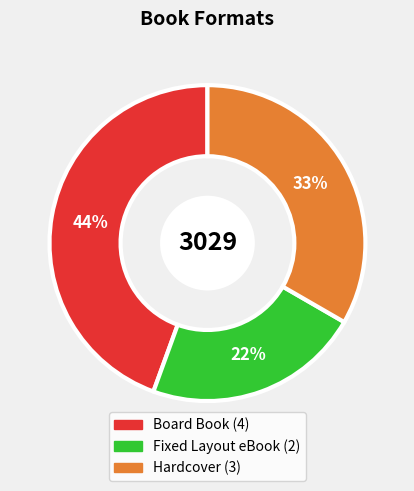

What percentage is the Hardcover slice, to the nearest percent?

33%